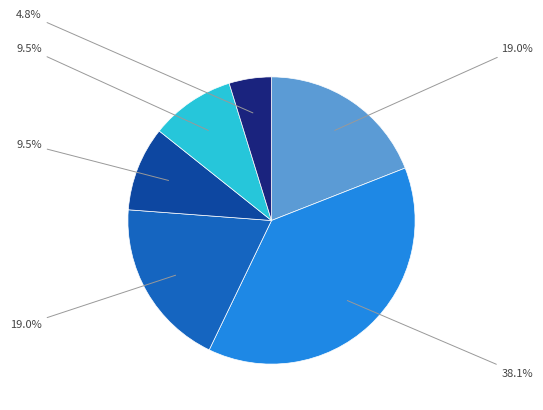

Does any single category account for the majority?

No